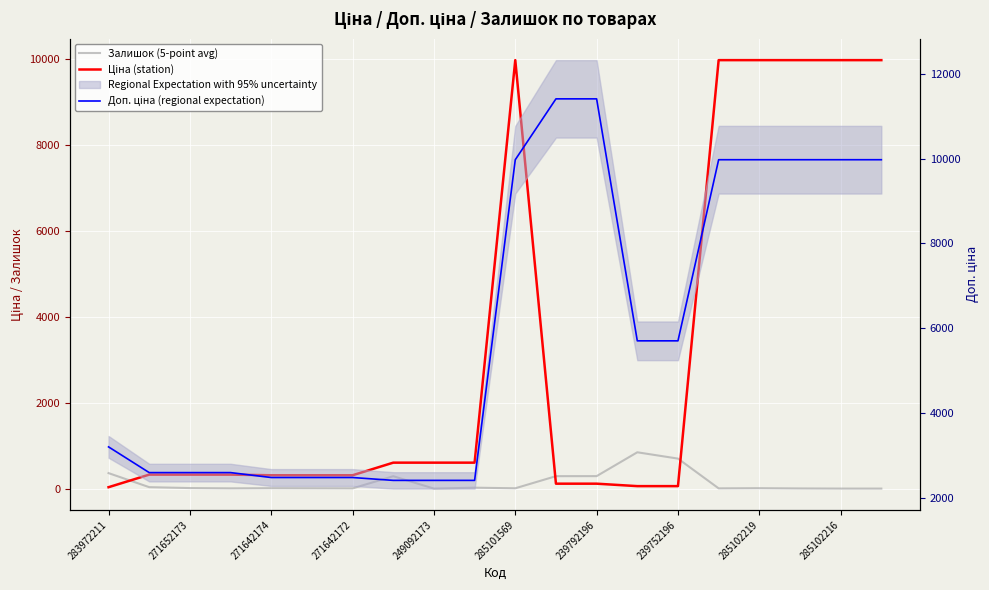

What is the approximate value of Залишок (5-point avg) at 11?

289.0